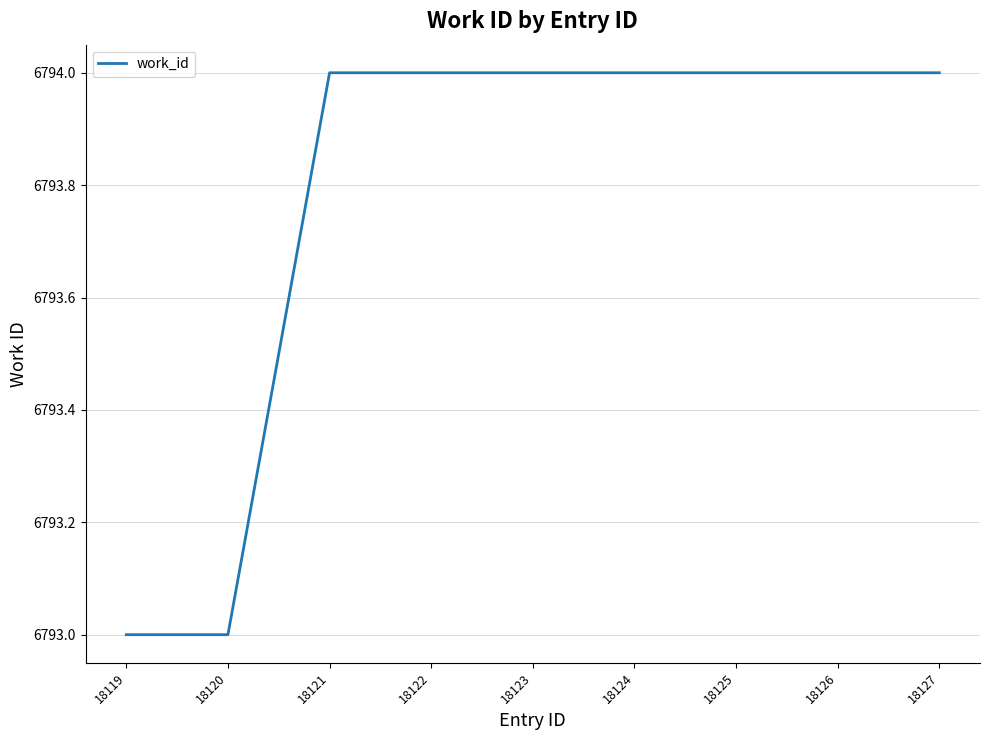

The value at 18124 is 3549. True or false?

False